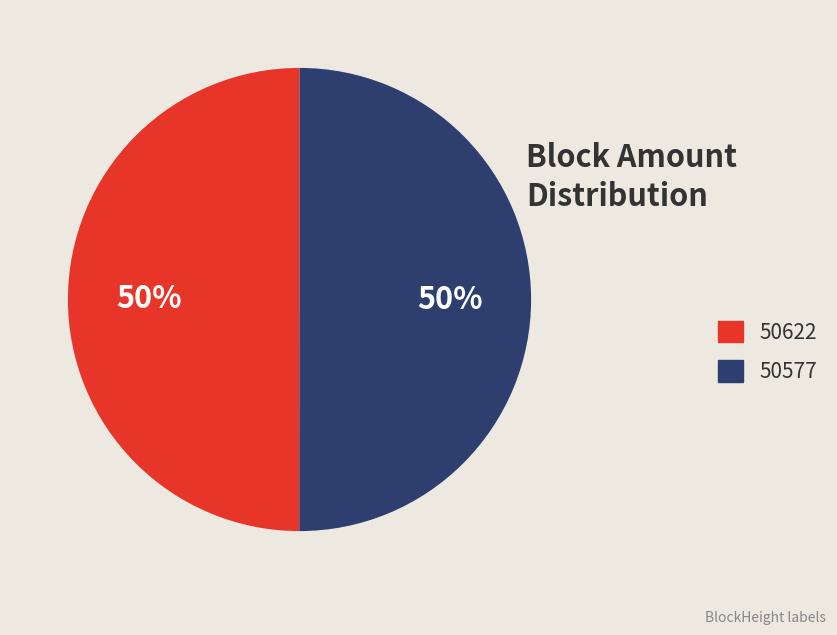

To the nearest percent, what is the difference between the largest and smallest slice percentages?

0%